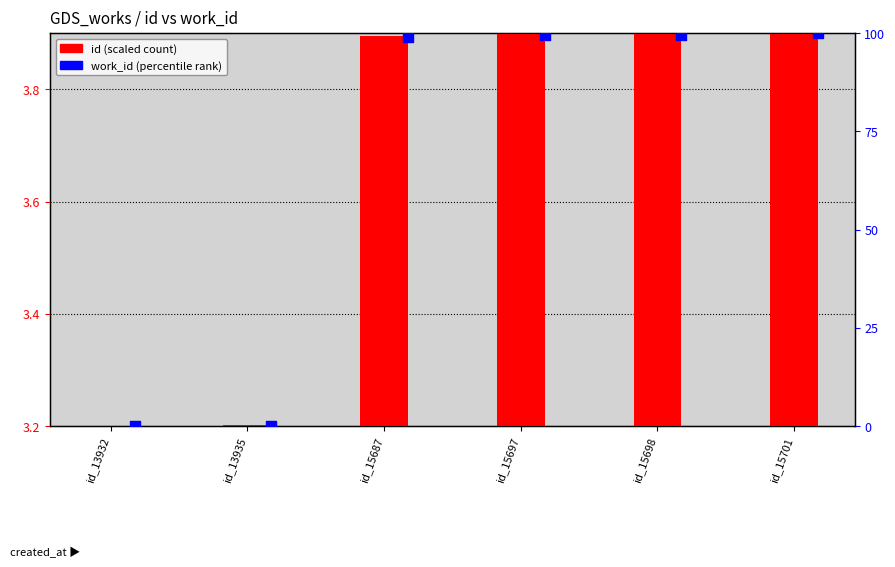

Which series has the widest spread of Y values?

work_id (percentile)